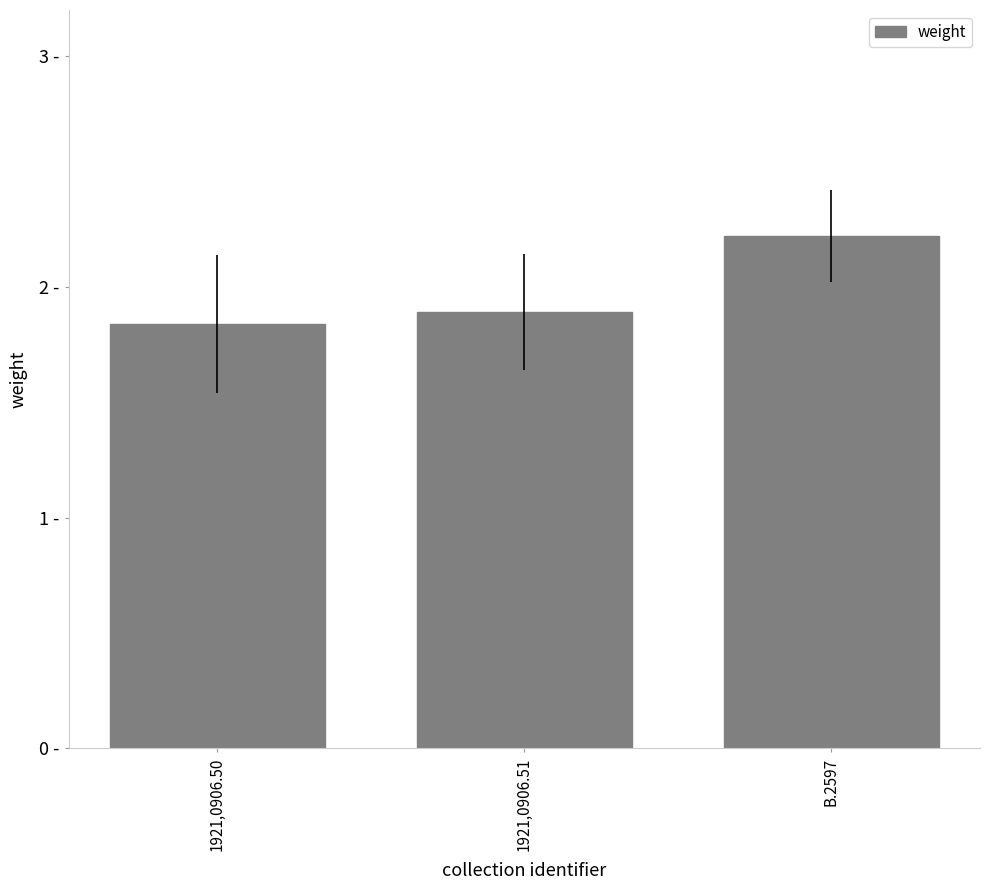

Does the chart contain any negative values?

No